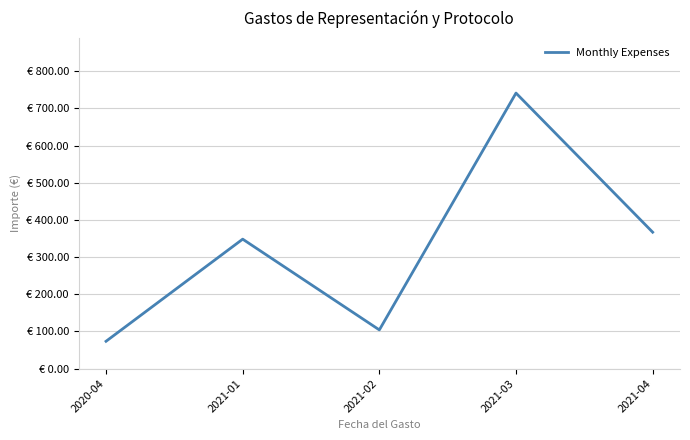

How many points are lower than both their immediate neighbors (excluding endpoints)?

1